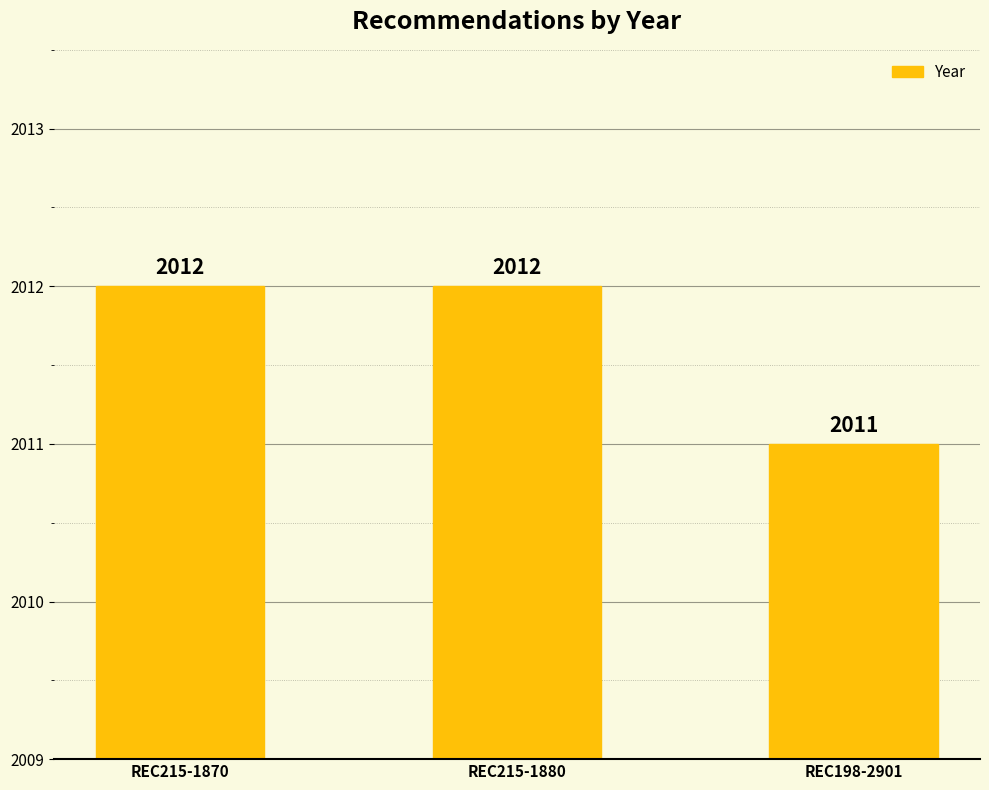

What is the minimum value shown in the chart?

2011